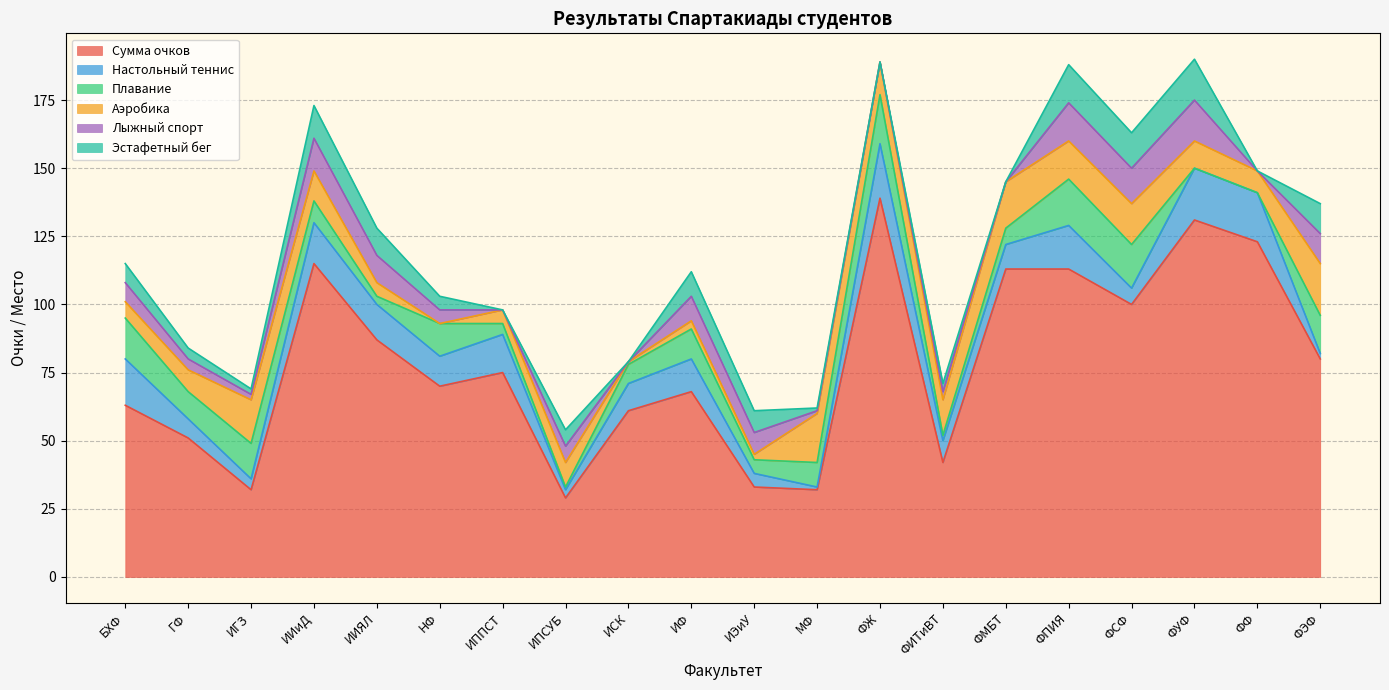

What is the difference between the highest and lowest values at ИГЗ?

30